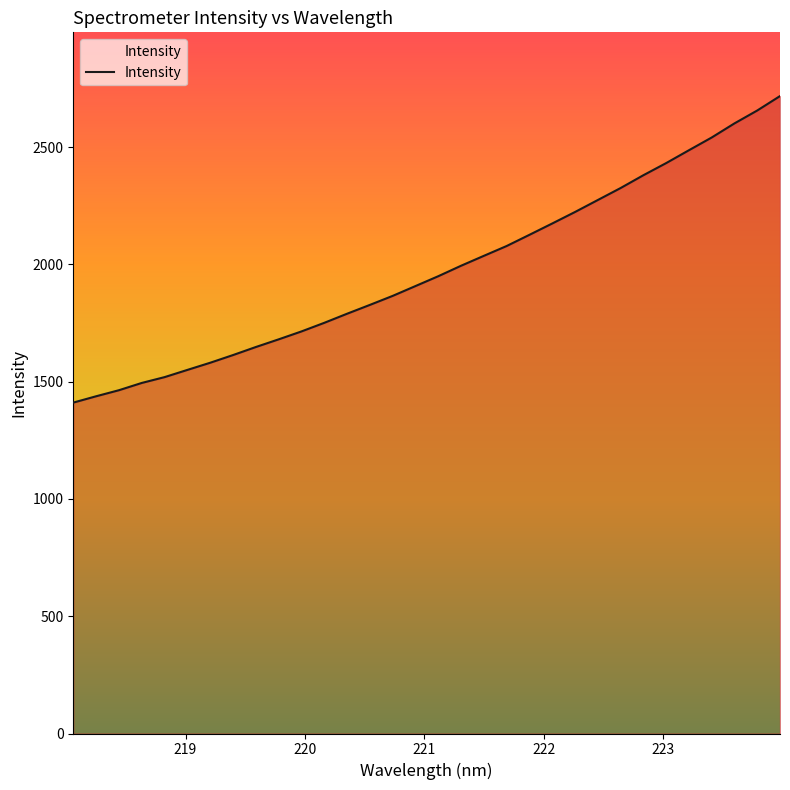

Does the chart have visible grid lines?

No